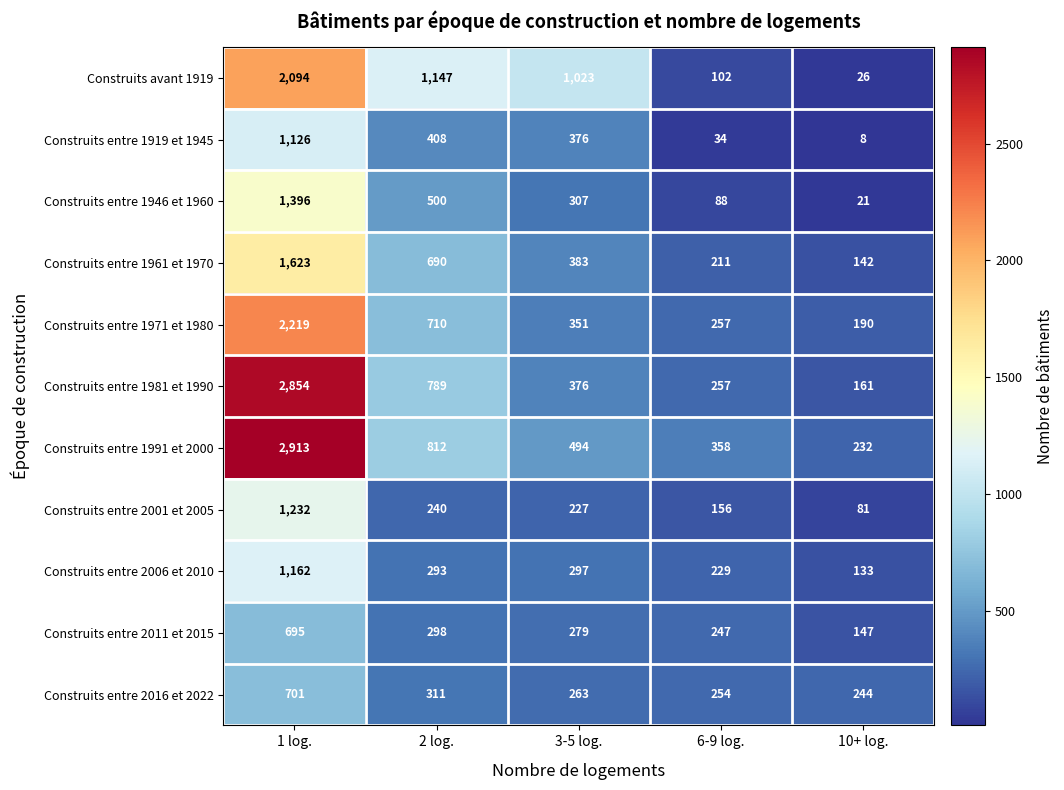

How many categories are shown in the chart?

5